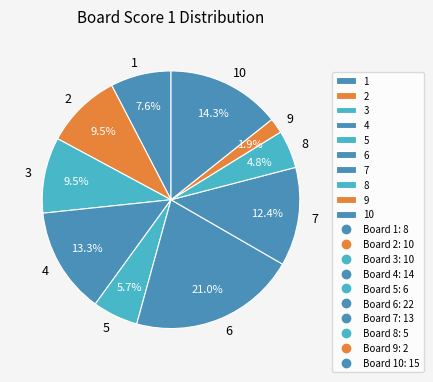

Approximately how many times larger is the value at 9 compared to 8?

0.4